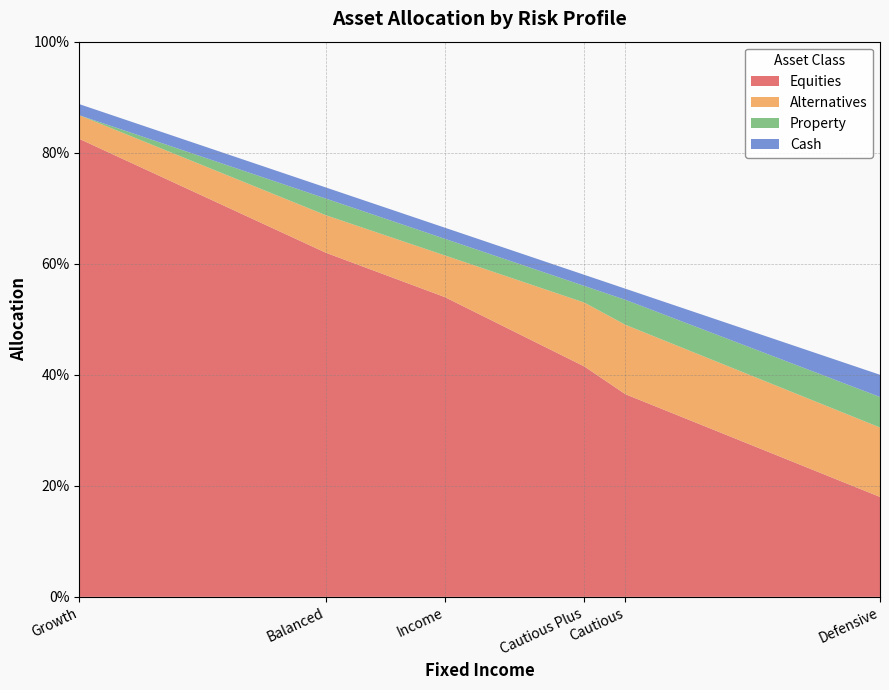

Reading left to right, list all the values displayed in this chart.

Equities: Growth=0.8	Balanced=0.6	Income=0.5	Cautious Plus=0.4	Cautious=0.4	Defensive=0.2
Alternatives: Growth=0.0	Balanced=0.1	Income=0.1	Cautious Plus=0.1	Cautious=0.1	Defensive=0.1
Property: Growth=0.0	Balanced=0.0	Income=0.0	Cautious Plus=0.0	Cautious=0.0	Defensive=0.1
Cash: Growth=0.0	Balanced=0.0	Income=0.0	Cautious Plus=0.0	Cautious=0.0	Defensive=0.0